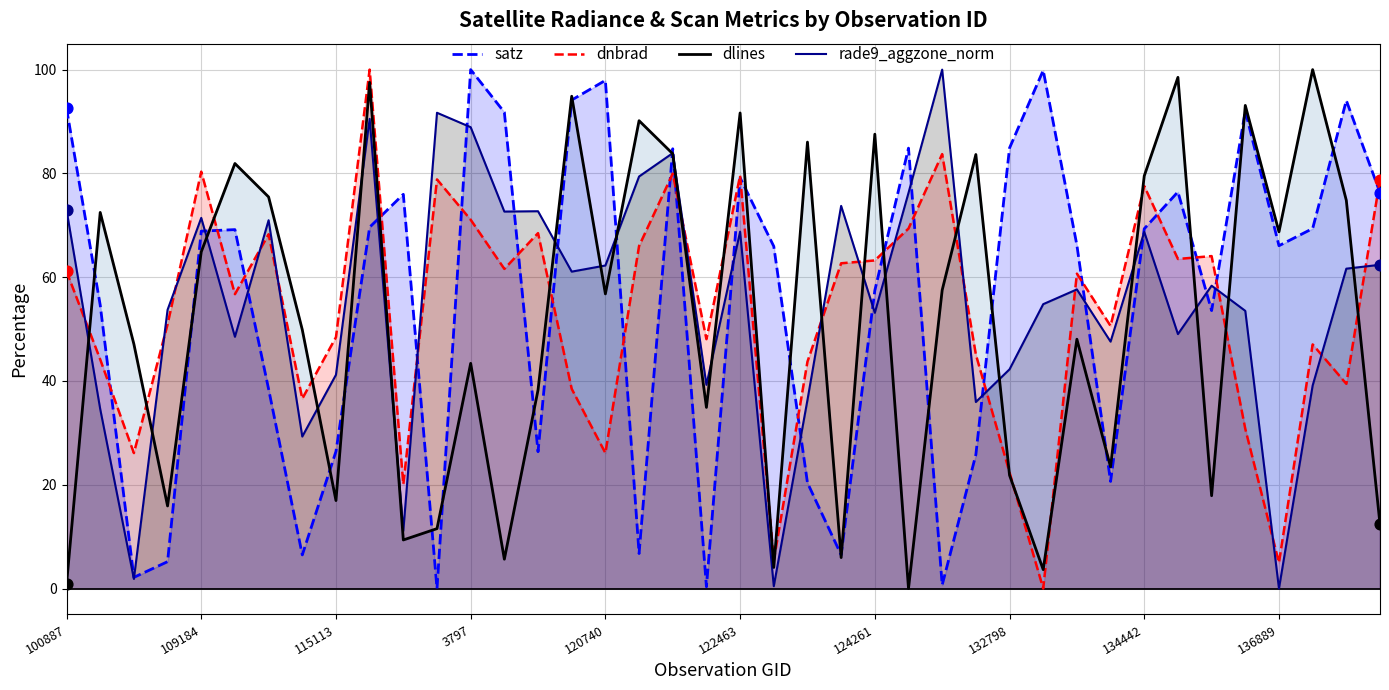

Which series has the largest Y range (max minus min)?

satz